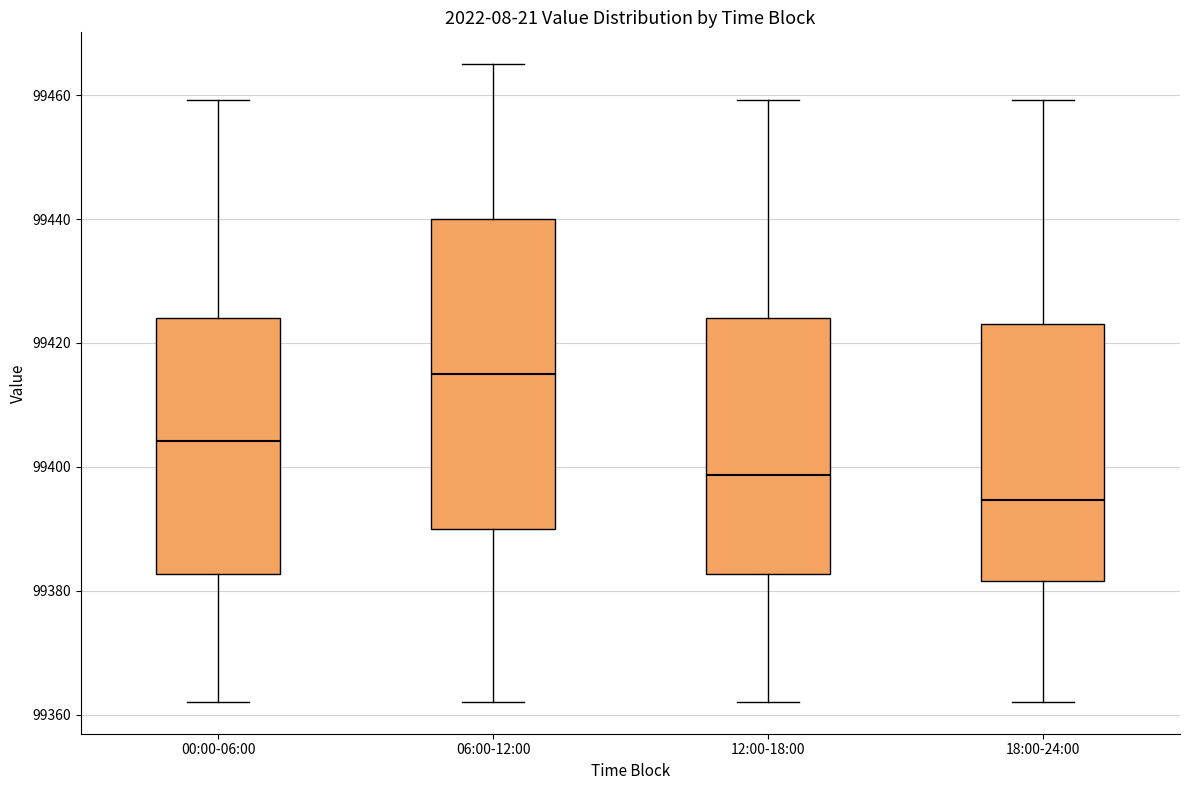

Where does the median line of the box for 18:00-24:00 sit on the y-axis? The values are not printed on the chart, so give them approximately, as read against the axis.

99394